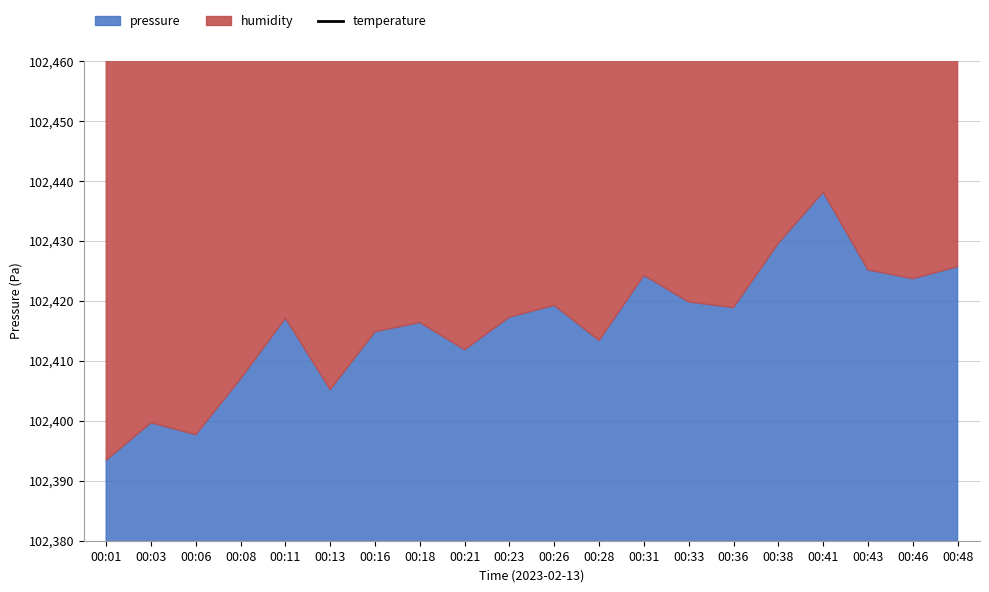

Which has a higher value, 00:28 or 00:43?

00:43